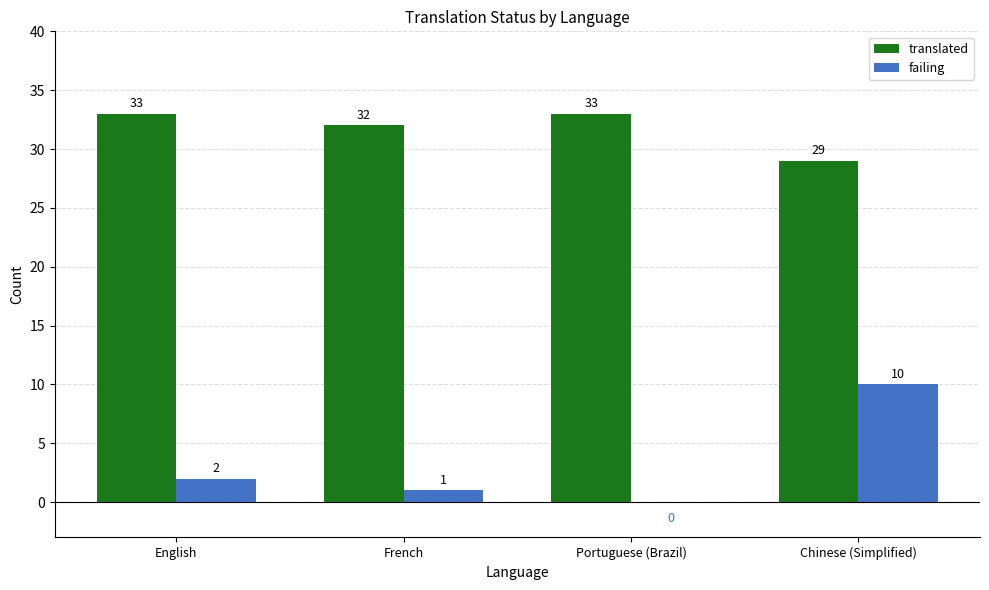

What is the sum of all translated values?

127